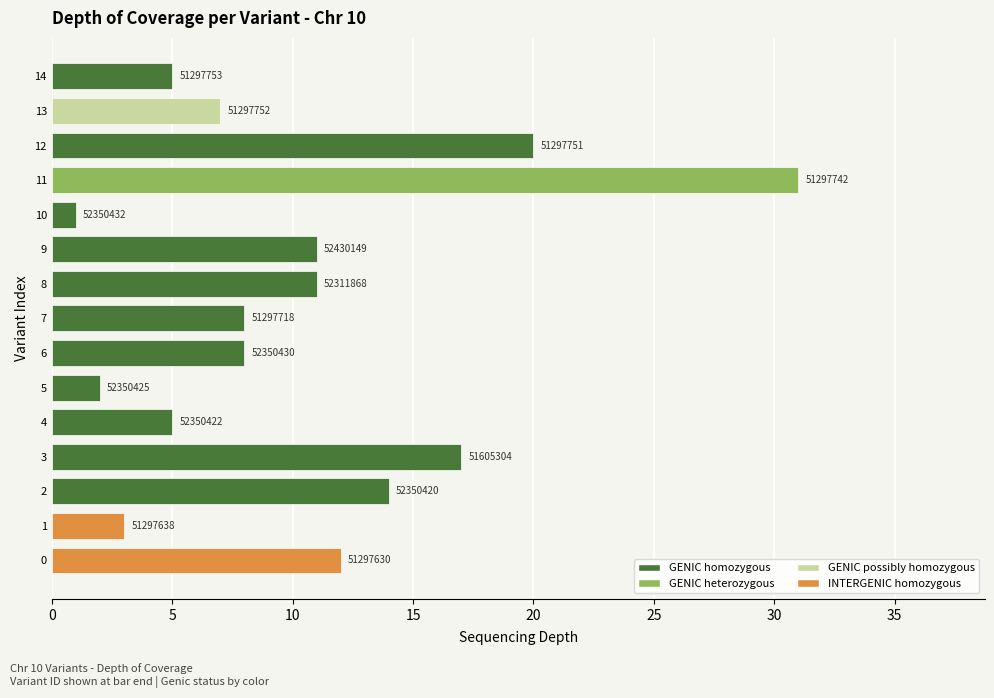

How many bars are there in total?

15